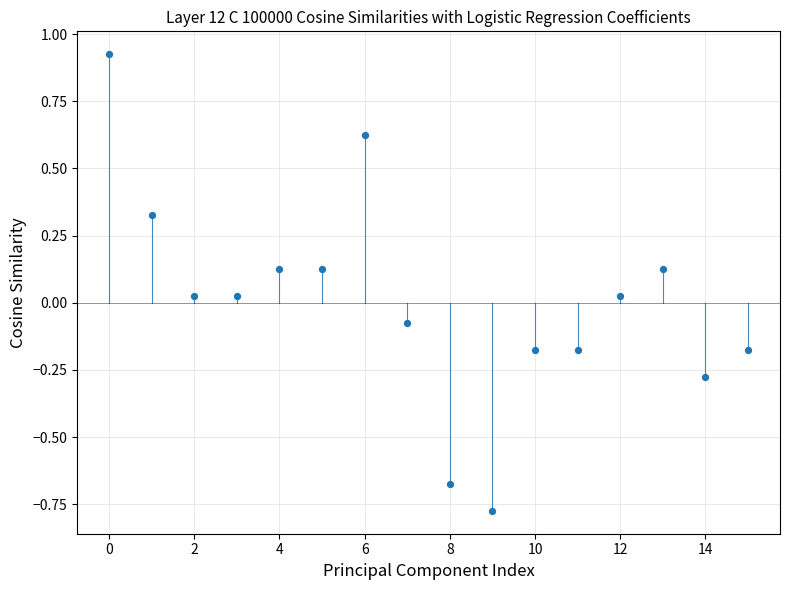

What is the range of Y values (max minus min)?

1.7